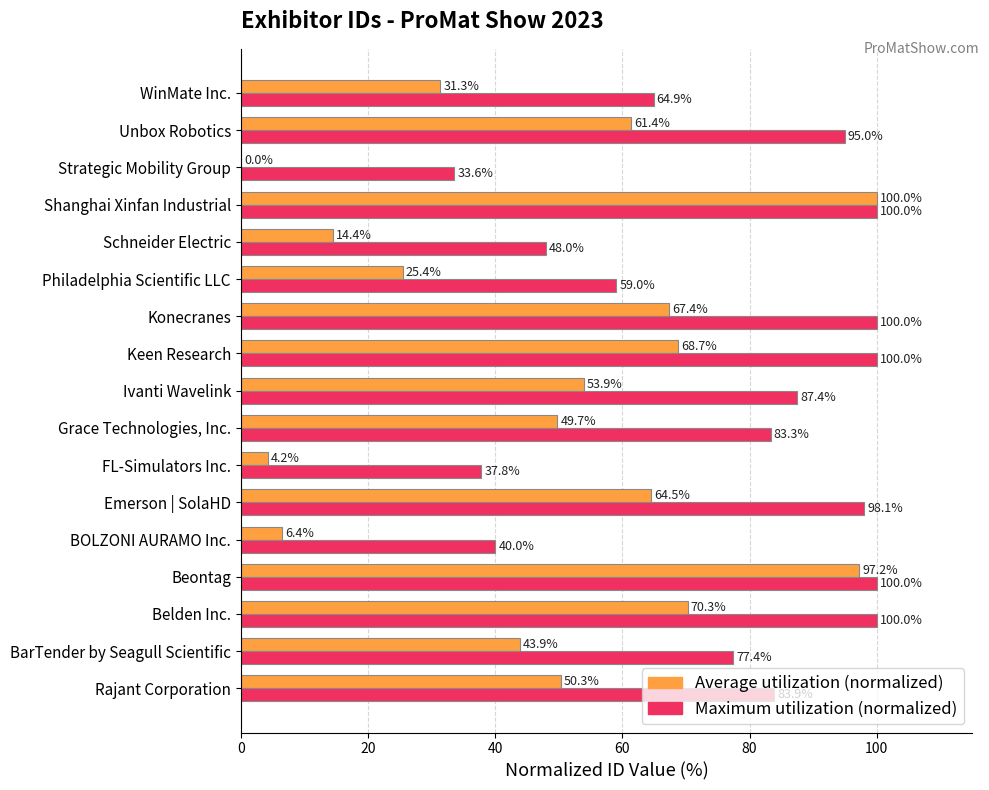

What is the sum of the Maximum utilization (normalized) values at Keen Research and Schneider Electric?

148.0